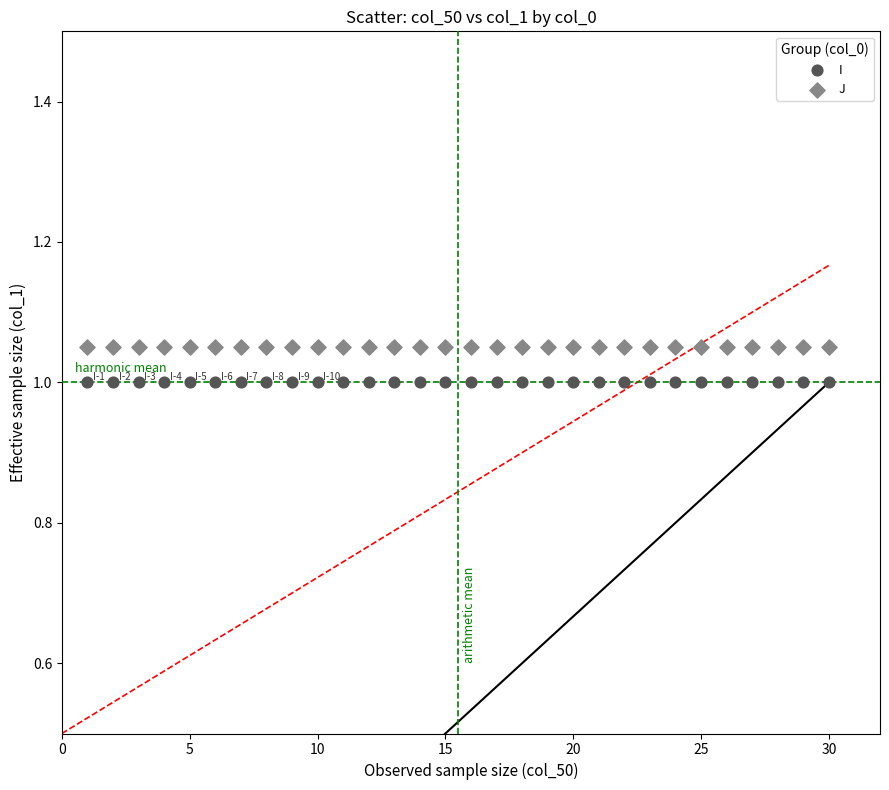

Which series contains the highest Y value?

J